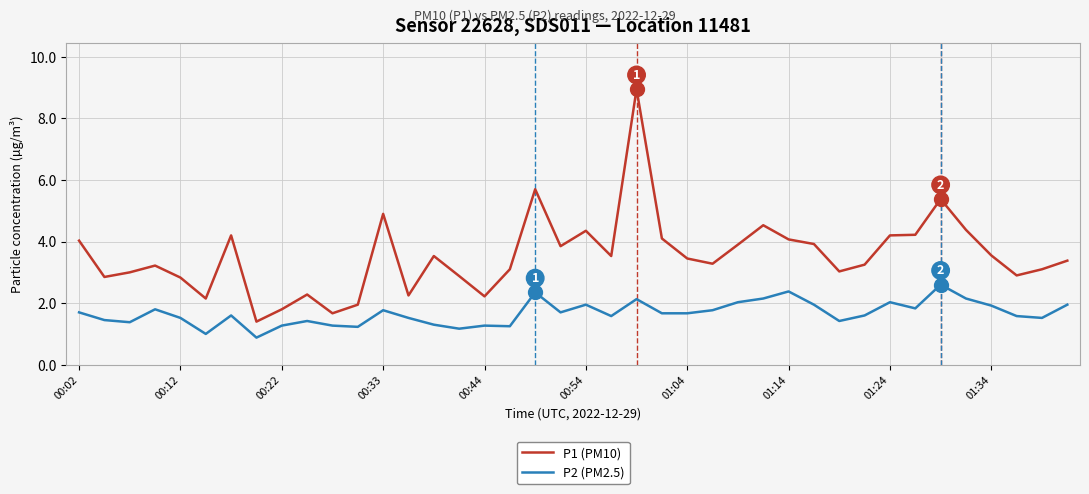

Which series has the widest spread of values?

P1 (PM10)